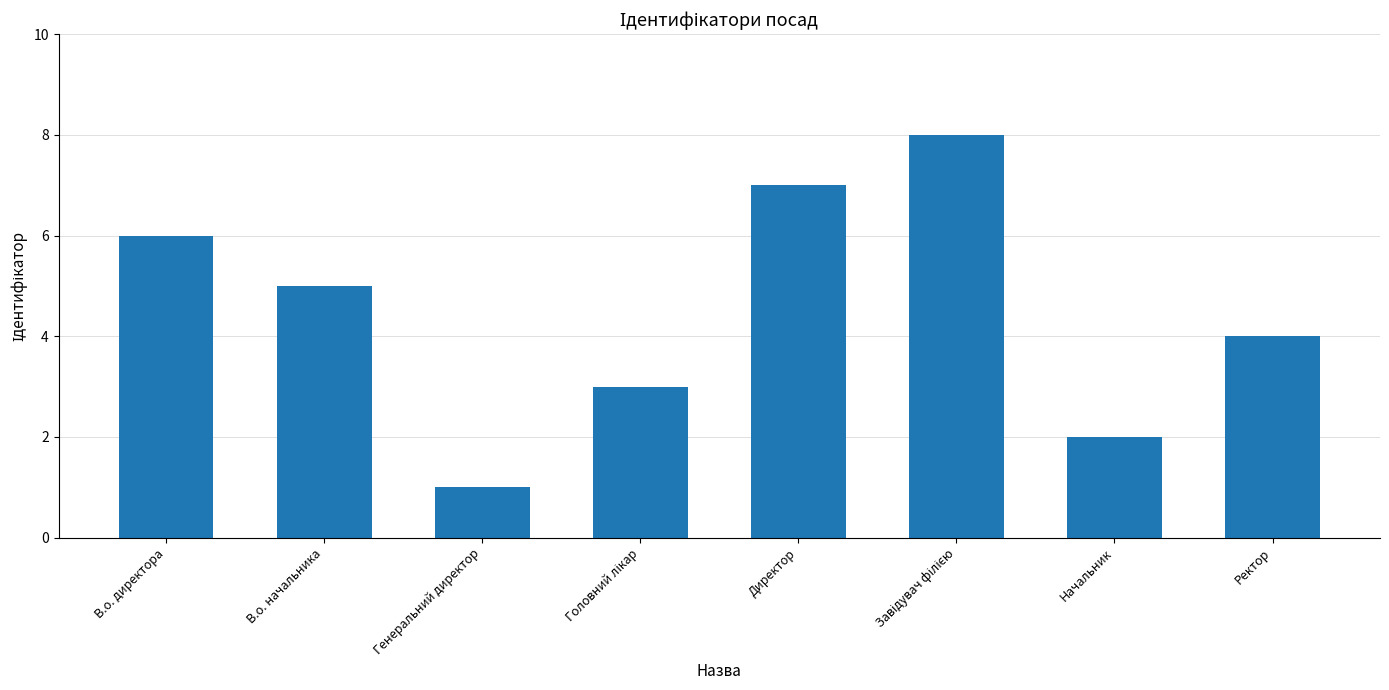

What is the label of the 8th bar from the right?

В.о. директора